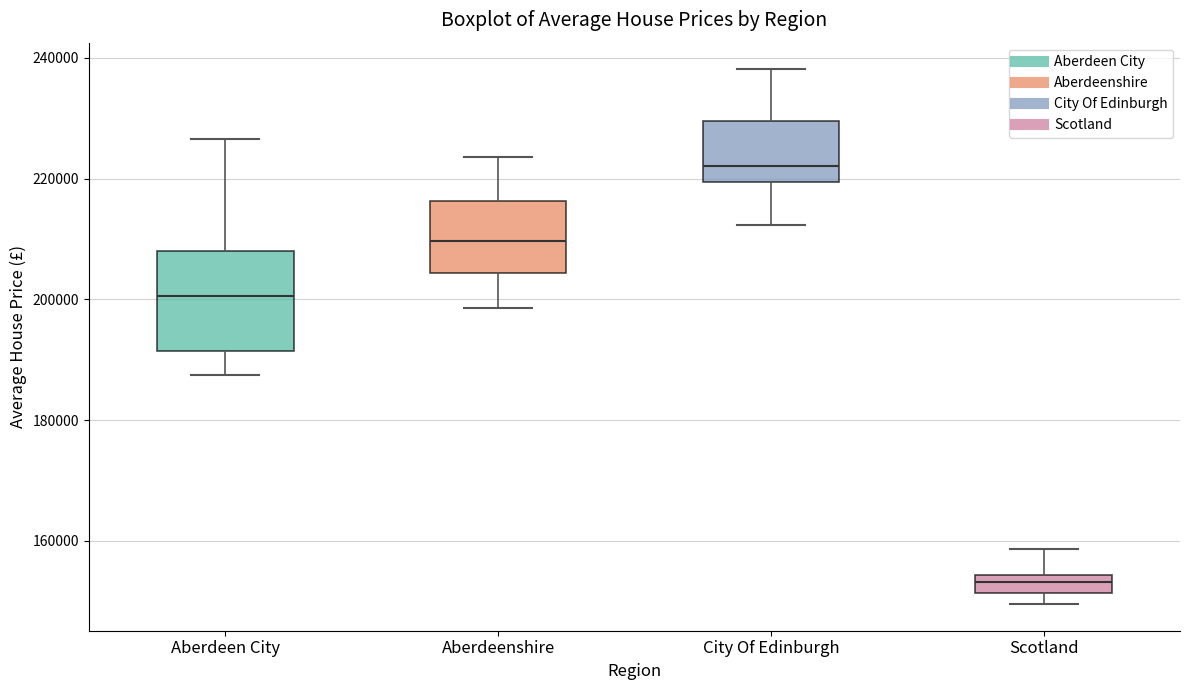

Reading left to right, read every box against the y-axis: the position of its median line, the range the box covers, and the ends of its whiskers. The values are not printed on the chart, so give them approximately, as read against the axis.

Aberdeen City: median 200000, box 192000 to 208000, whiskers 188000 to 226000
Aberdeenshire: median 210000, box 204000 to 216000, whiskers 198000 to 224000
City Of Edinburgh: median 222000, box 220000 to 230000, whiskers 212000 to 238000
Scotland: median 154000 (inside the box), box 152000 to 154000, whiskers 150000 to 158000